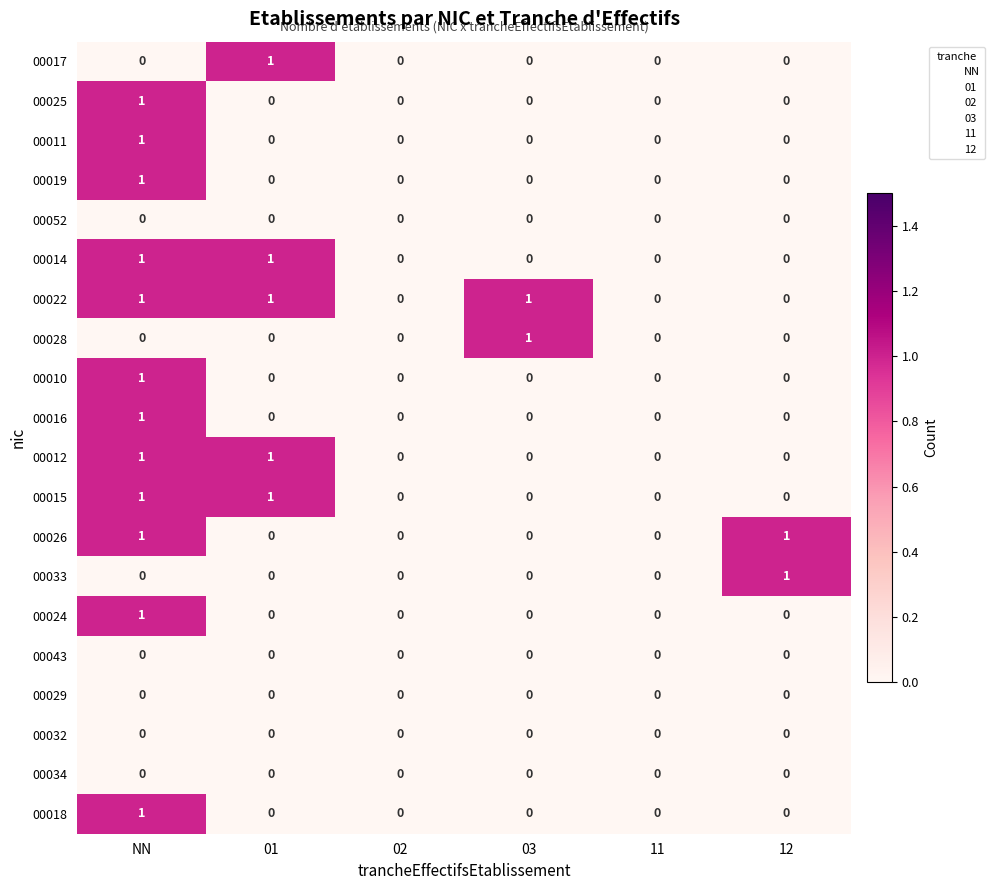

Which series has the largest total across all categories?

00022